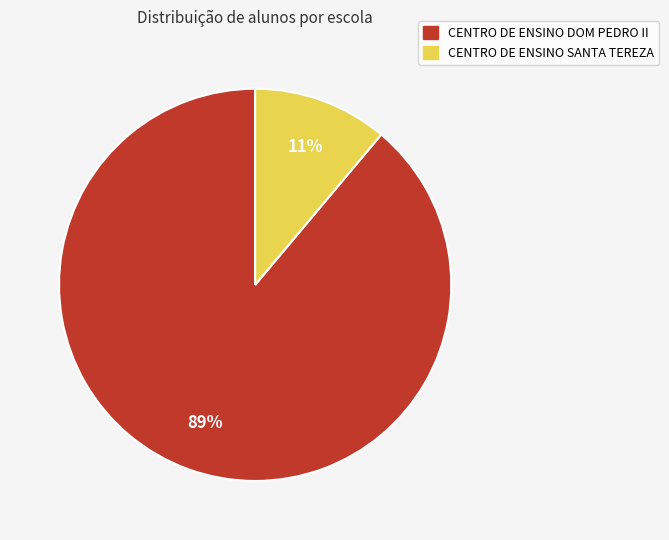

Does any single category account for the majority?

Yes